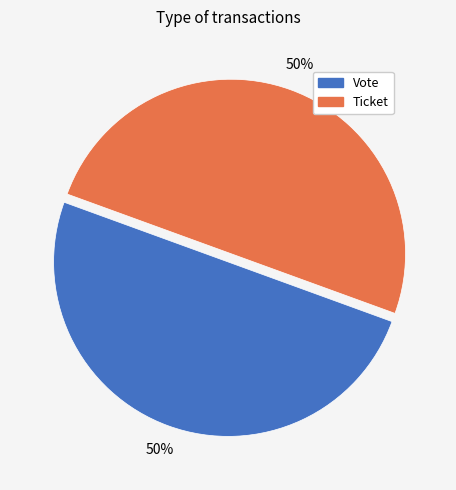

Do Vote and Ticket together represent more than half of the pie?

Yes